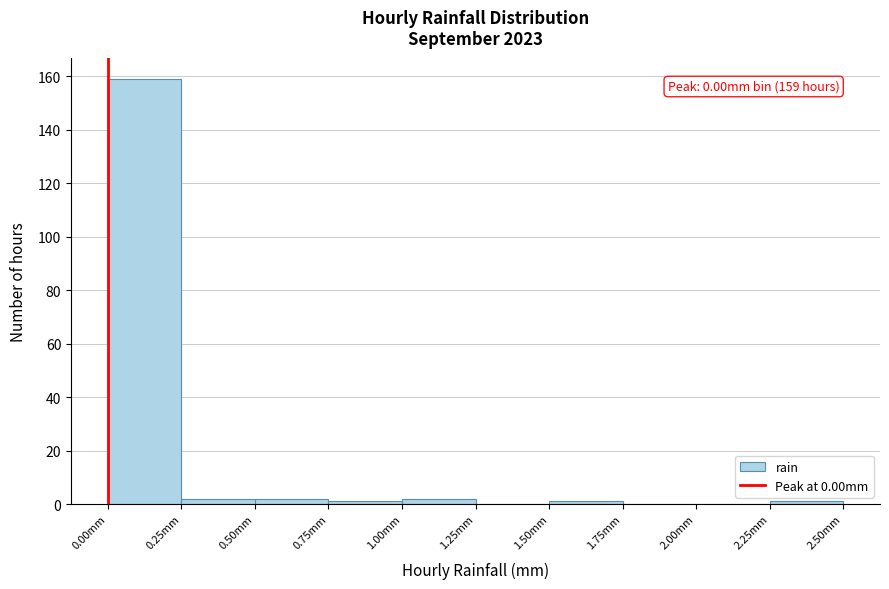

Over which range of the x-axis is the bar tallest?

0.00 to 0.25